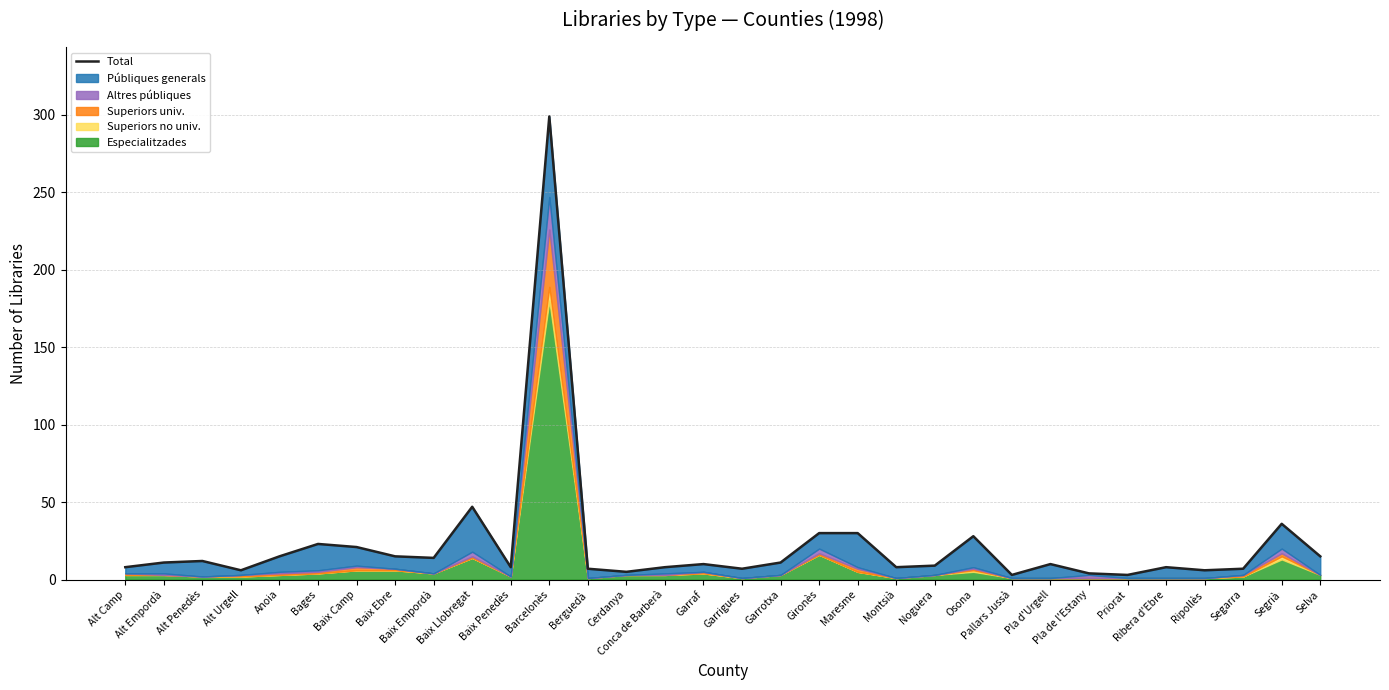

Reading left to right, extract all data points from this chart.

Alt Camp=8	Alt Empordà=11	Alt Penedès=12	Alt Urgell=6	Anoia=15	Bages=23	Baix Camp=21	Baix Ebre=15	Baix Empordà=14	Baix Llobregat=47	Baix Penedès=8	Barcelonès=299	Berguedà=7	Cerdanya=5	Conca de Barberà=8	Garraf=10	Garrigues=7	Garrotxa=11	Gironès=30	Maresme=30	Montsià=8	Noguera=9	Osona=28	Pallars Jussà=3	Pla d'Urgell=10	Pla de l'Estany=4	Priorat=3	Ribera d'Ebre=8	Ripollès=6	Segarra=7	Segrià=36	Selva=15